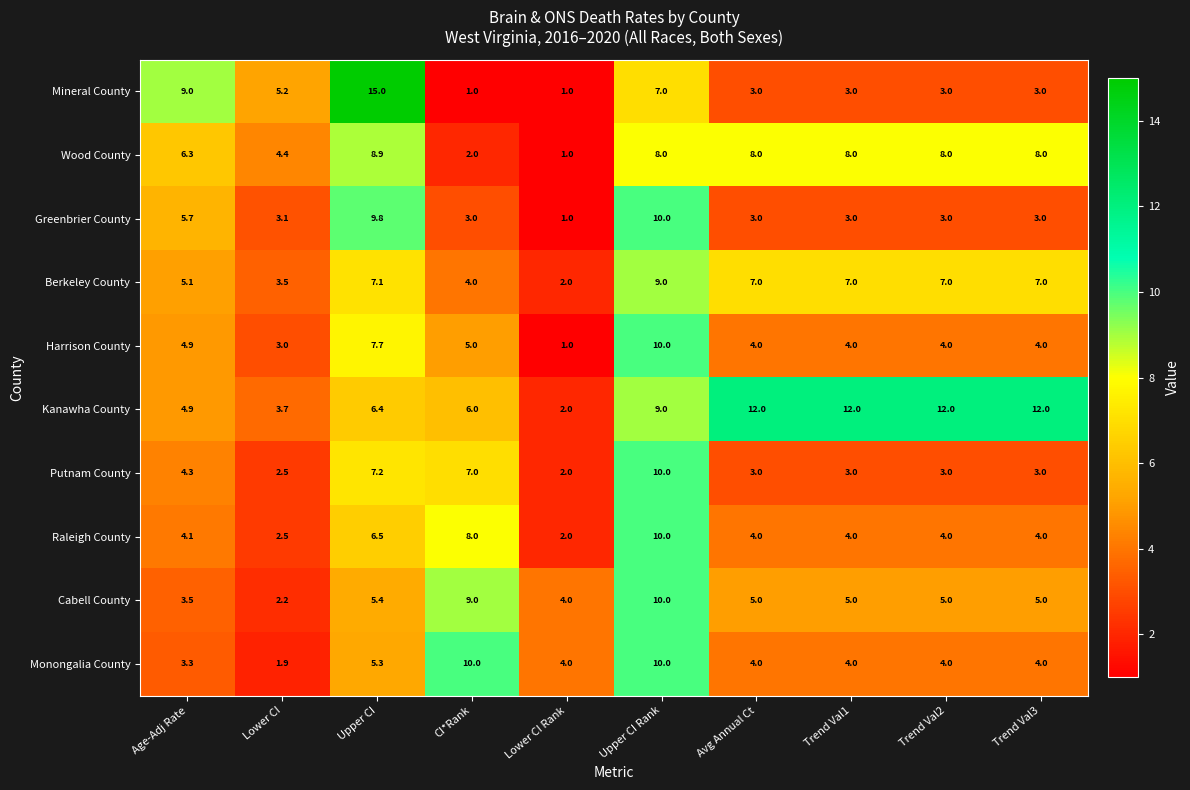

What is the difference between the maximum and minimum values in the Berkeley County series?

7.0